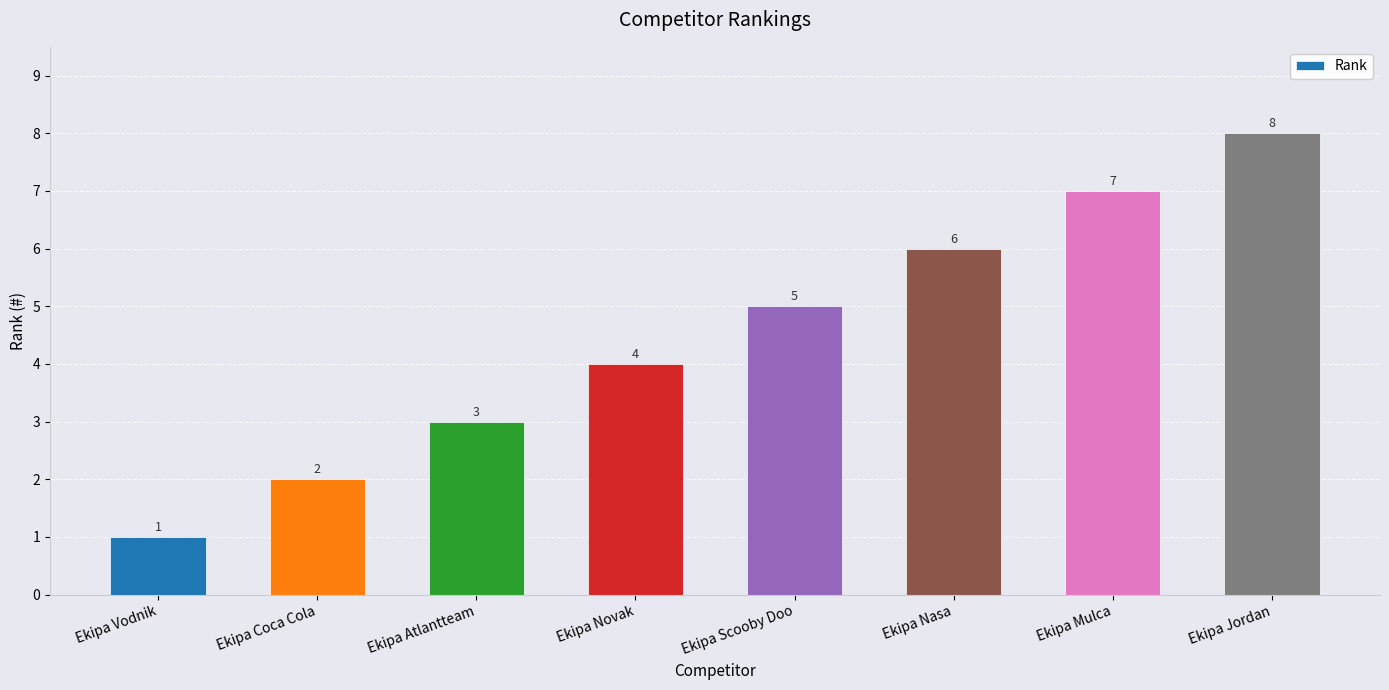

Reading right to left, list all the values displayed in this chart.

Ekipa Jordan=8	Ekipa Mulca=7	Ekipa Nasa=6	Ekipa Scooby Doo=5	Ekipa Novak=4	Ekipa Atlantteam=3	Ekipa Coca Cola=2	Ekipa Vodnik=1